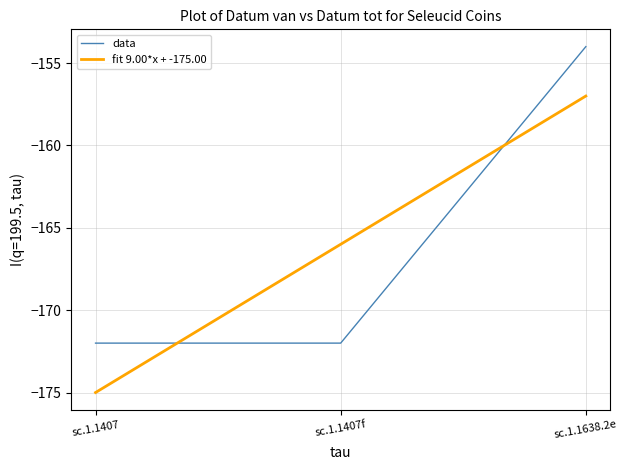

The value at sc.1.1407f is -172. True or false?

True